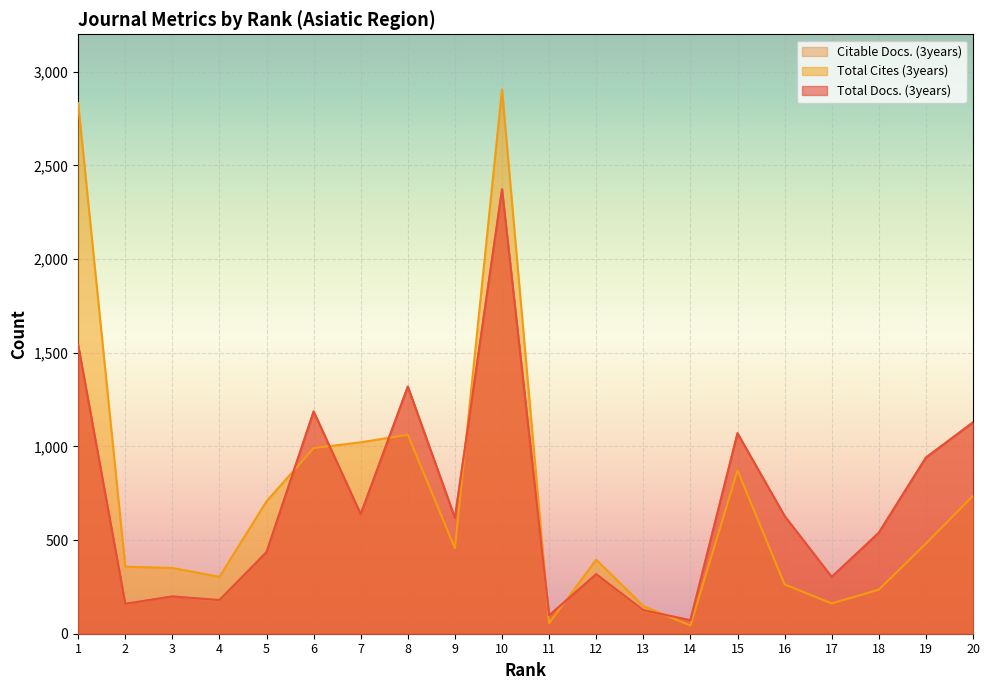

Reading right to left, extract all data points from this chart.

Total Docs. (3years): 20=1128	19=940	18=539	17=303	16=628	15=1070	14=72	13=126	12=318	11=98	10=2372	9=618	8=1319	7=638	6=1186	5=436	4=180	3=199	2=160	1=1541
Total Cites (3years): 20=736	19=481	18=235	17=162	16=263	15=872	14=44	13=148	12=395	11=57	10=2905	9=456	8=1062	7=1022	6=991	5=707	4=304	3=351	2=358	1=2833
Citable Docs. (3years): 20=1128	19=940	18=539	17=303	16=628	15=1070	14=72	13=119	12=317	11=97	10=2372	9=618	8=1319	7=638	6=1186	5=435	4=174	3=199	2=157	1=1541